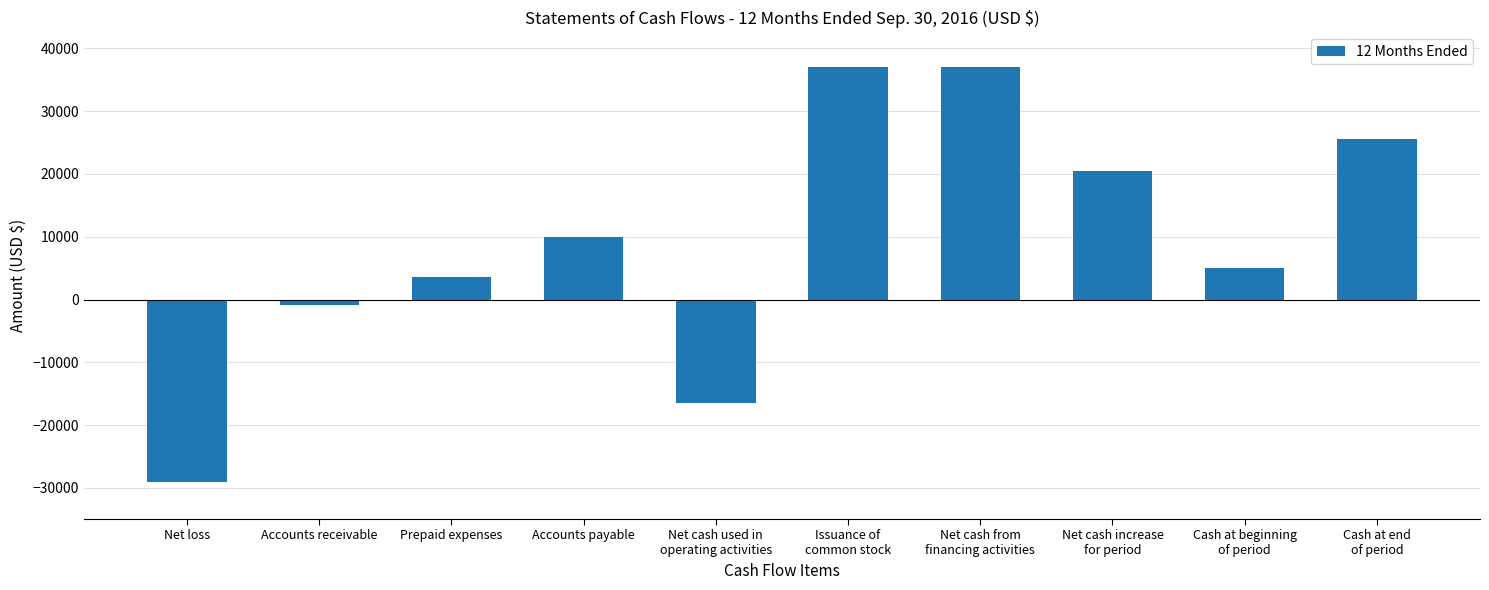

What value does the data have at Issuance of
common stock, to the nearest 10?

37000